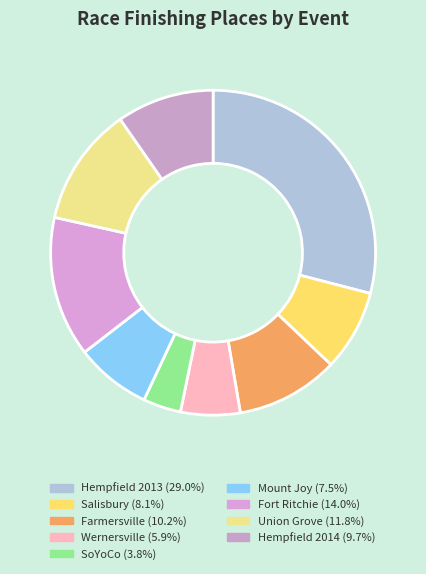

How many slices are in this pie chart?

9